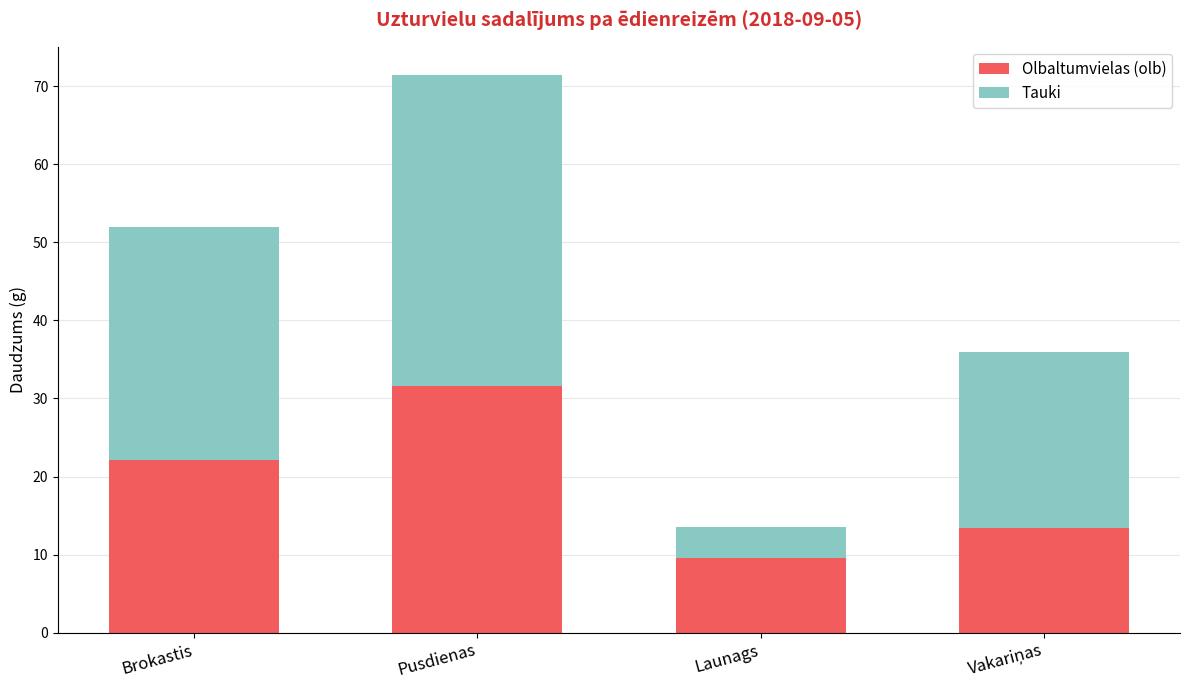

Are the bars horizontal?

No